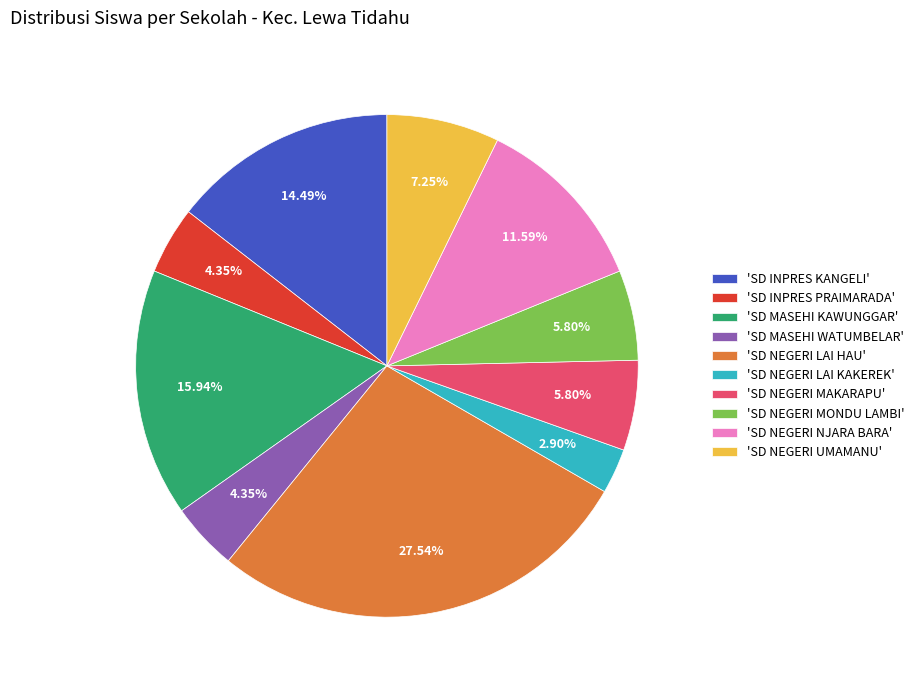

What is the smallest slice in the pie chart?

'SD NEGERI LAI KAKEREK'